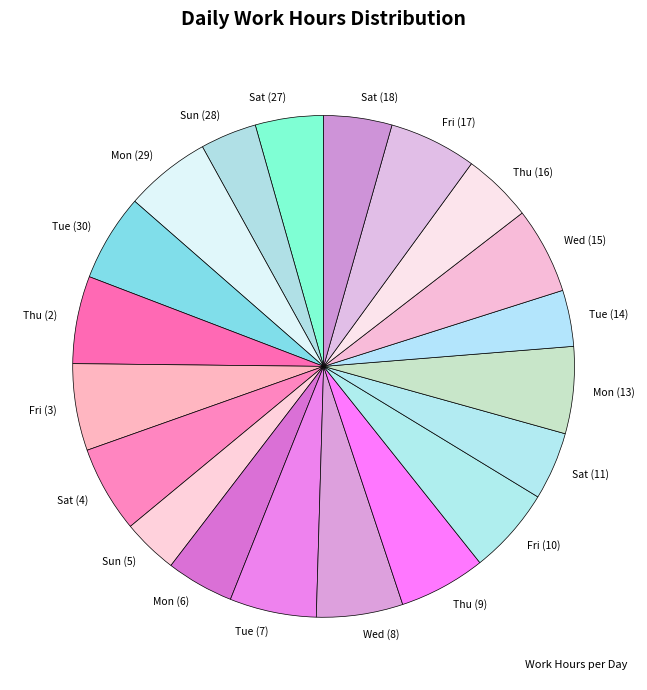

Which has a higher value, Sat (27) or Wed (8)?

Wed (8)